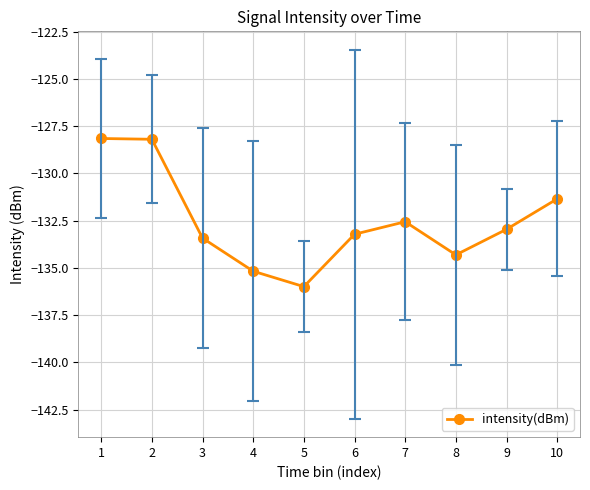

True or false: the data has more than 2 interior local peaks.

False